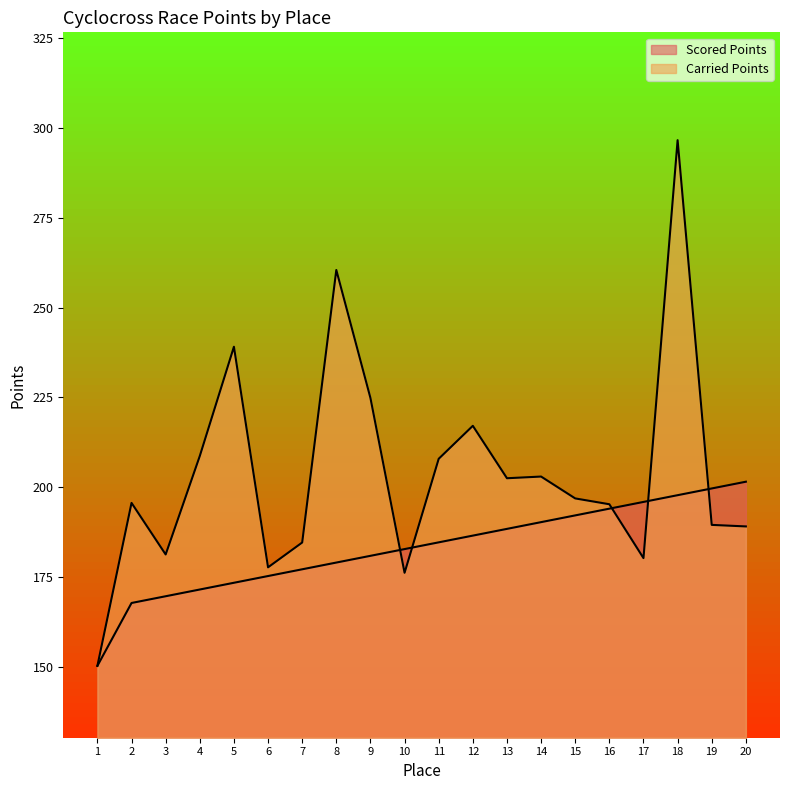

True or false: Carried Points has more than 0 points higher than both neighbors.

True